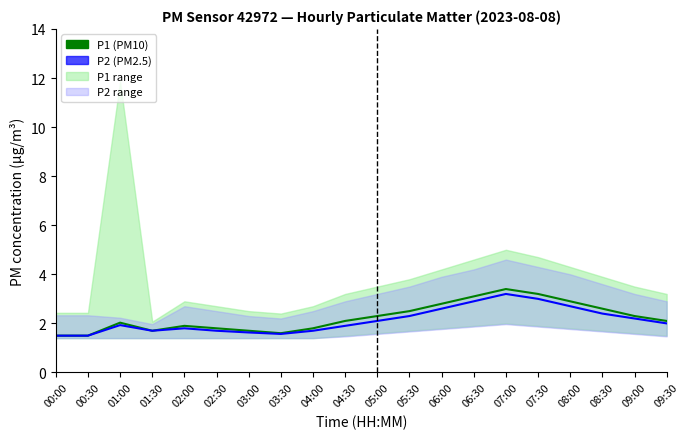

At how many categories does at least one series exceed 1?

20